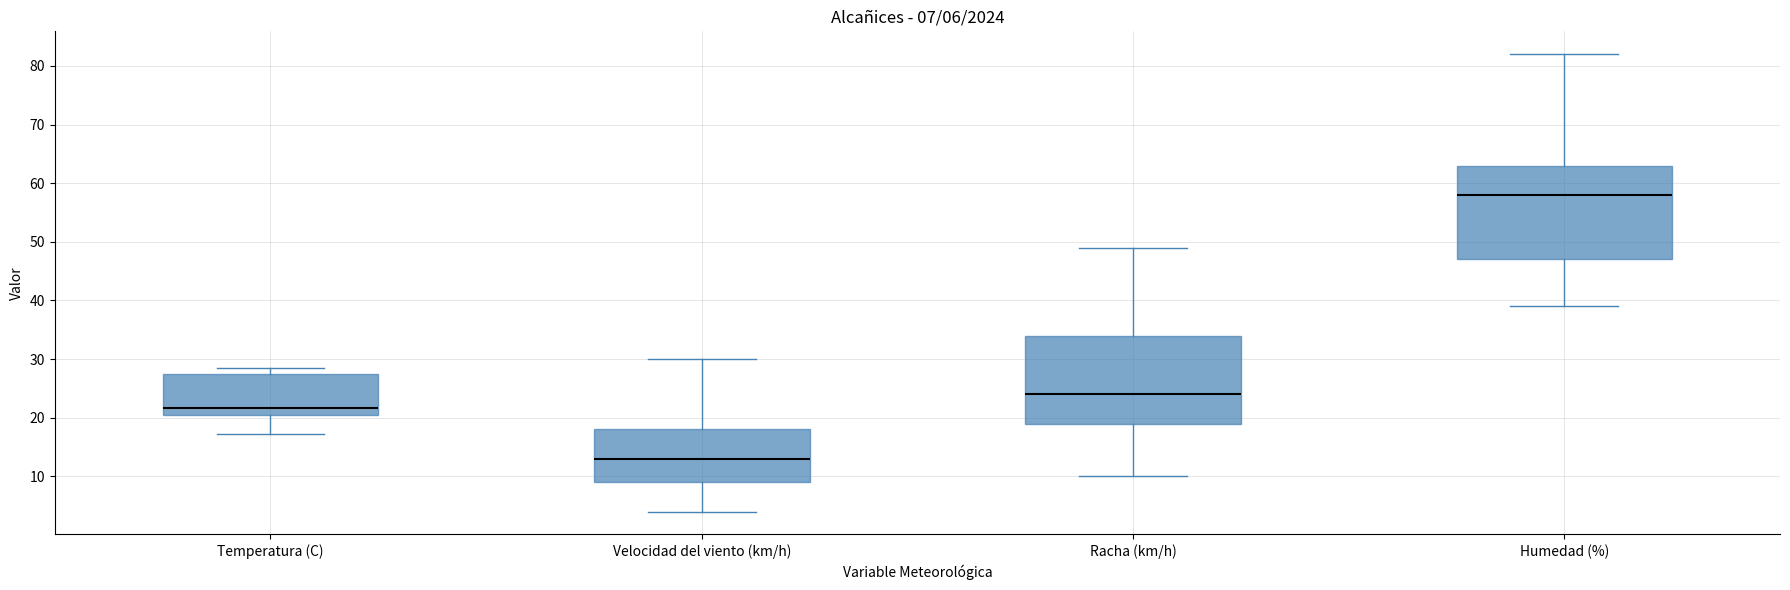

Which box's median line is the lowest?

Velocidad del viento (km/h)